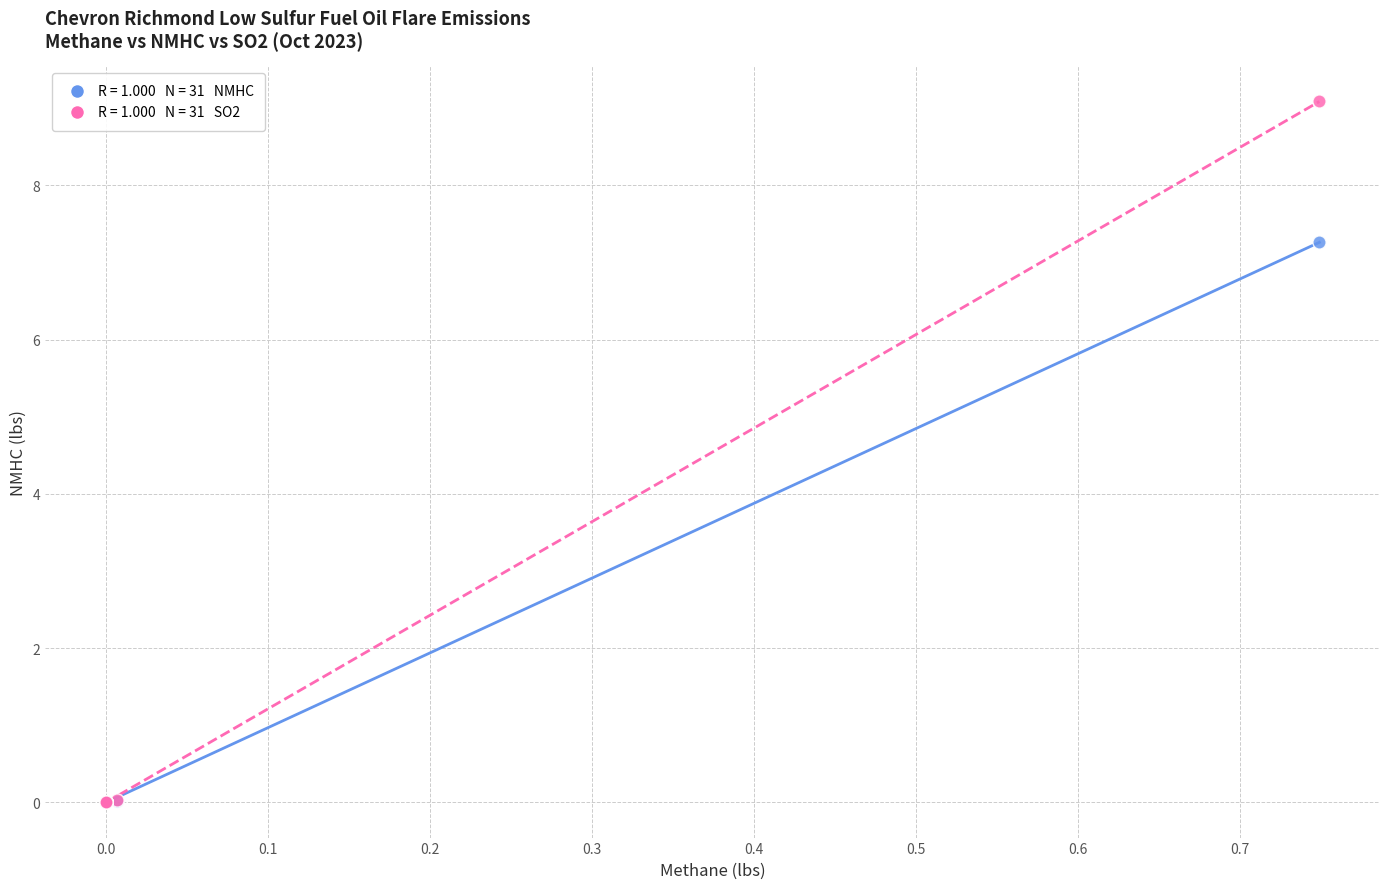

Across all series, what Y value is closest to 4?

7.3